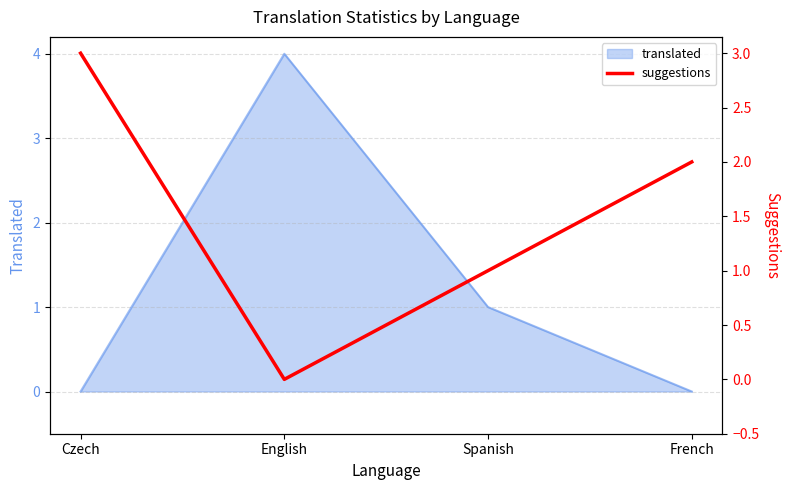

The value of translated at Czech is 0. True or false?

True